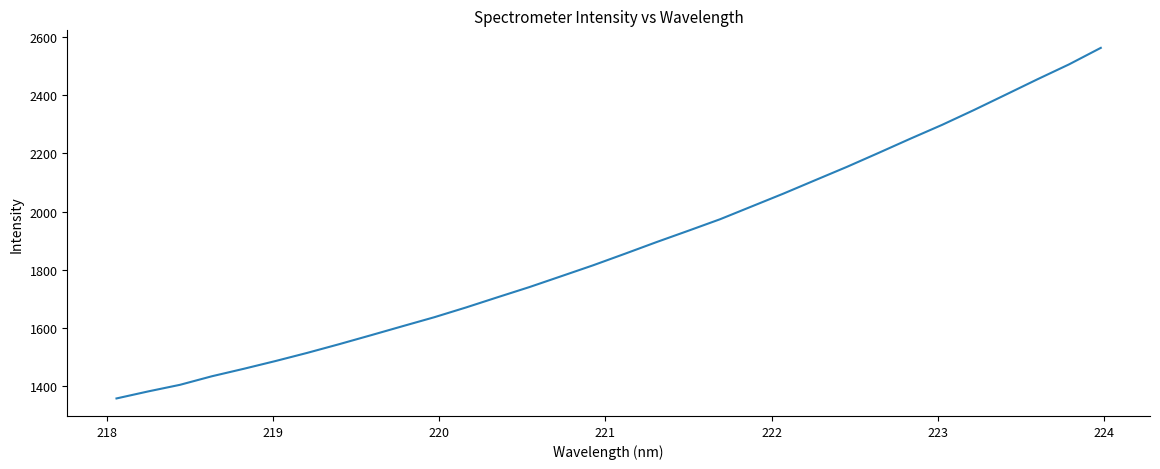

What is the smallest value displayed?

1358.8